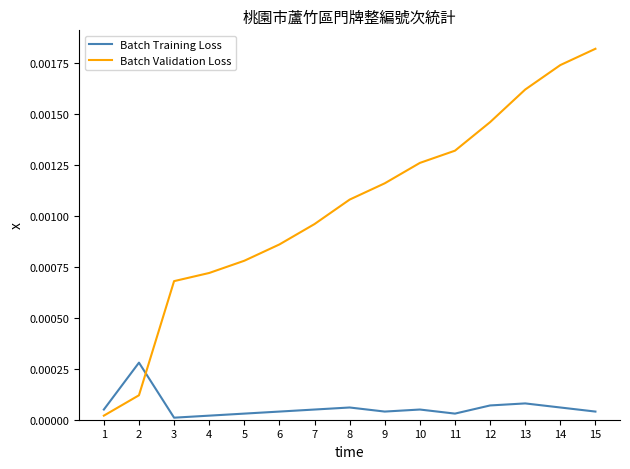

Which series has the largest total across all categories?

Batch Validation Loss